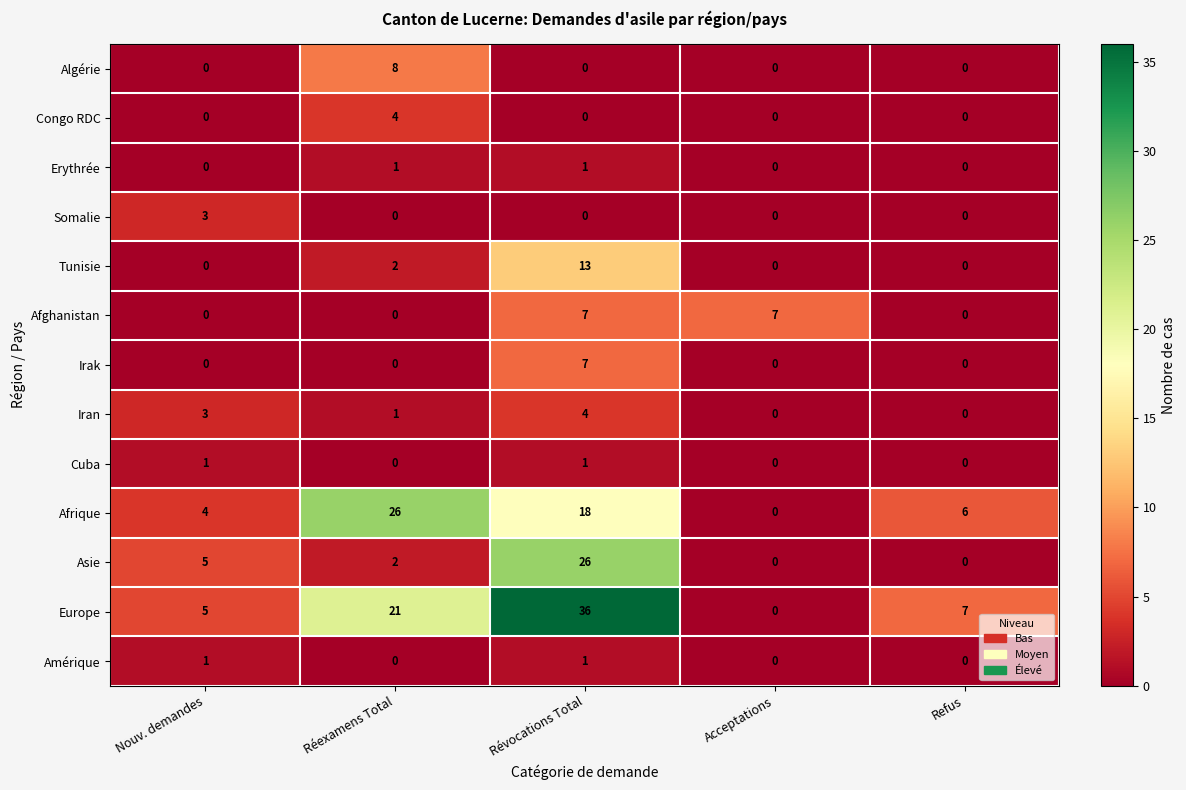

The Amérique series shows 1 at Révocations Total. True or false?

True